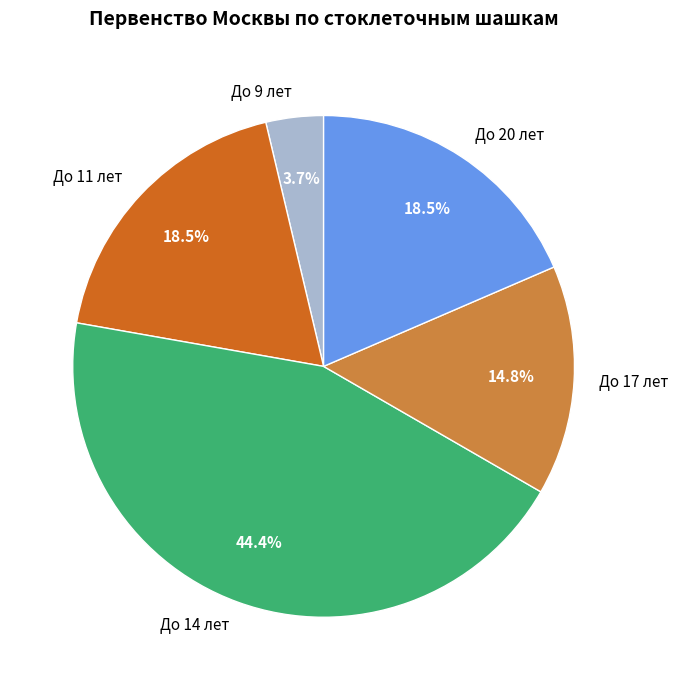

Is there any slice that represents more than half of the pie?

No